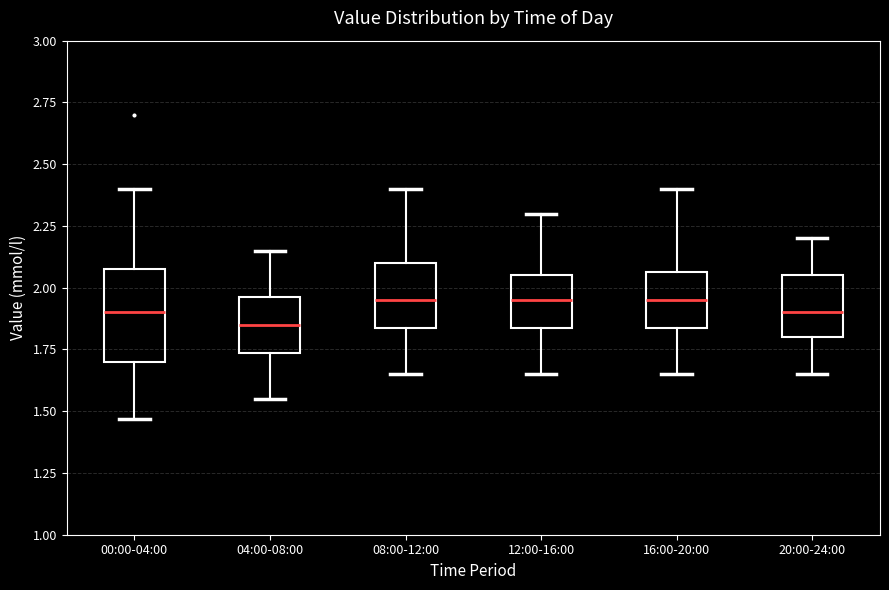

Where does the lower whisker of the box for 12:00-16:00 end on the y-axis? The values are not printed on the chart, so give them approximately, as read against the axis.

1.65